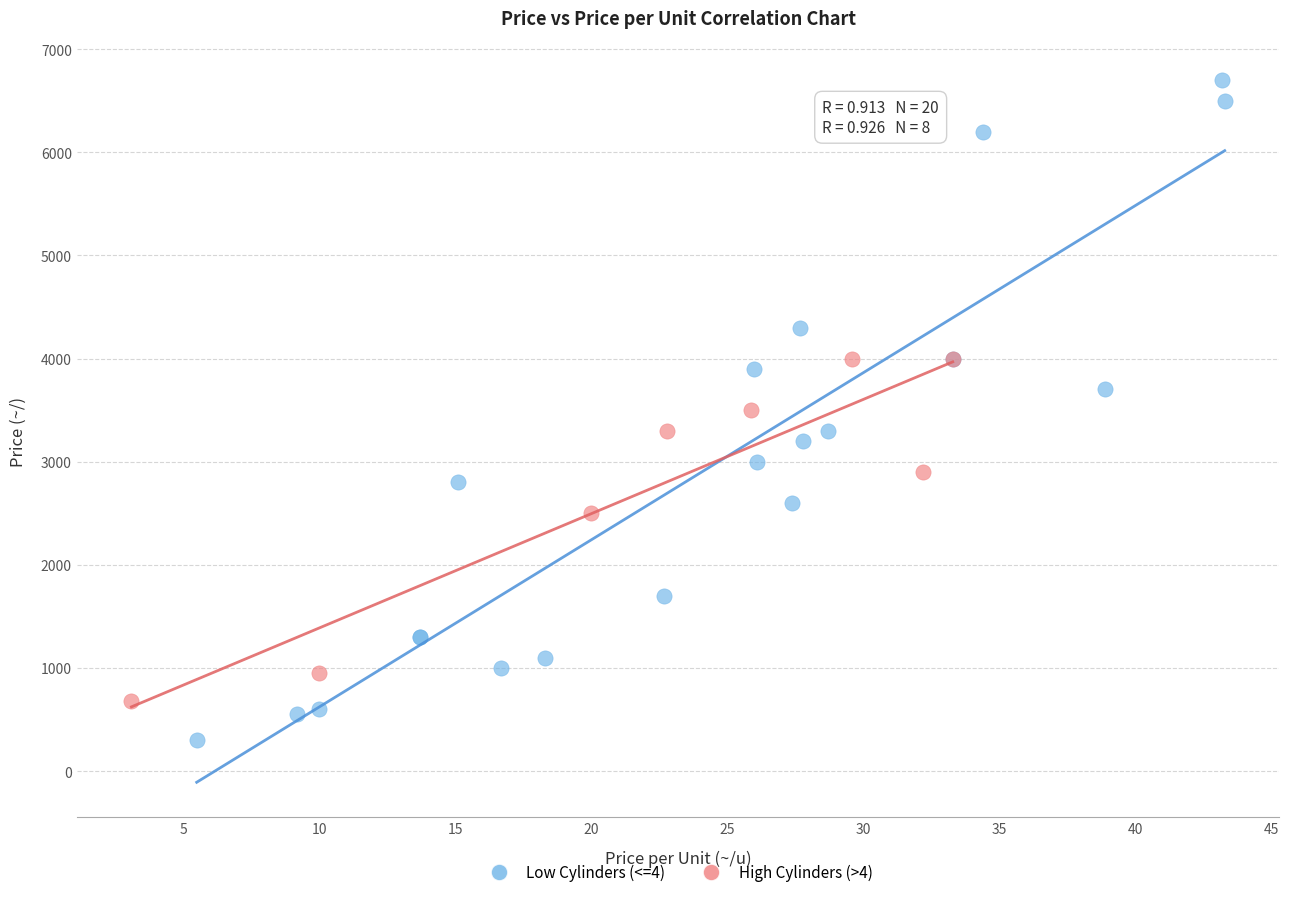

What are all the series names shown in the legend?

Low Cylinders (<=4), High Cylinders (>4)